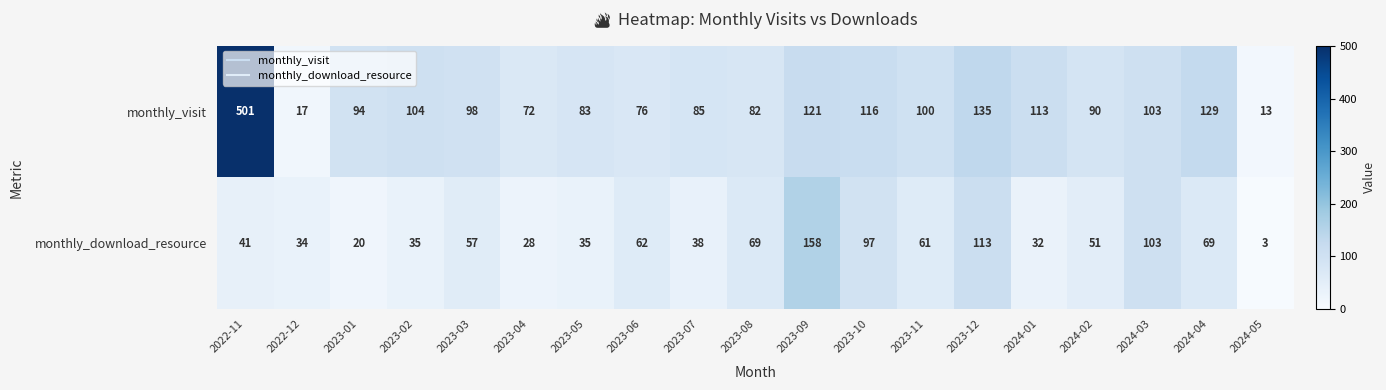

What is the difference between the maximum and minimum values in the monthly_visit series?

488